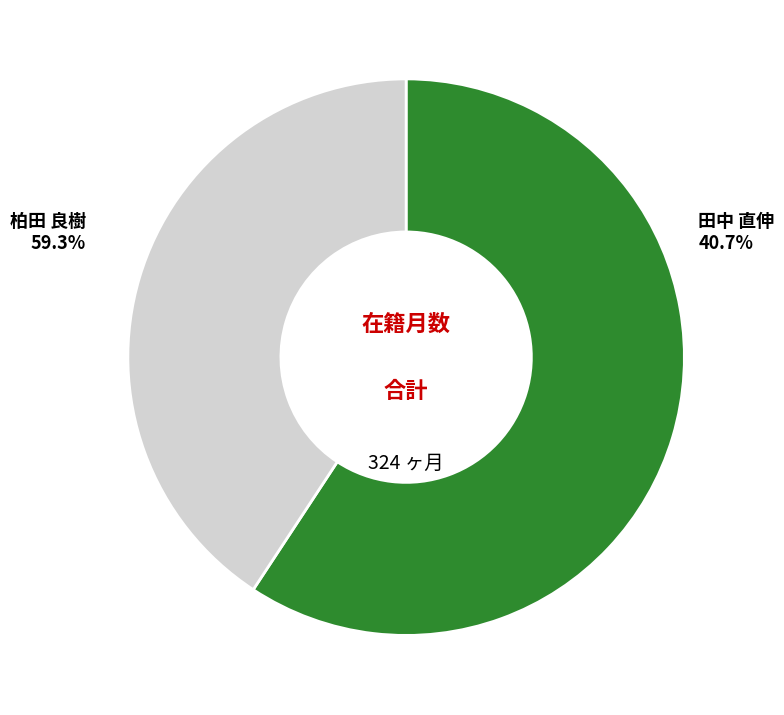

How much of the chart is everything except 田中 直伸
(EID: 277685)?

59.3%